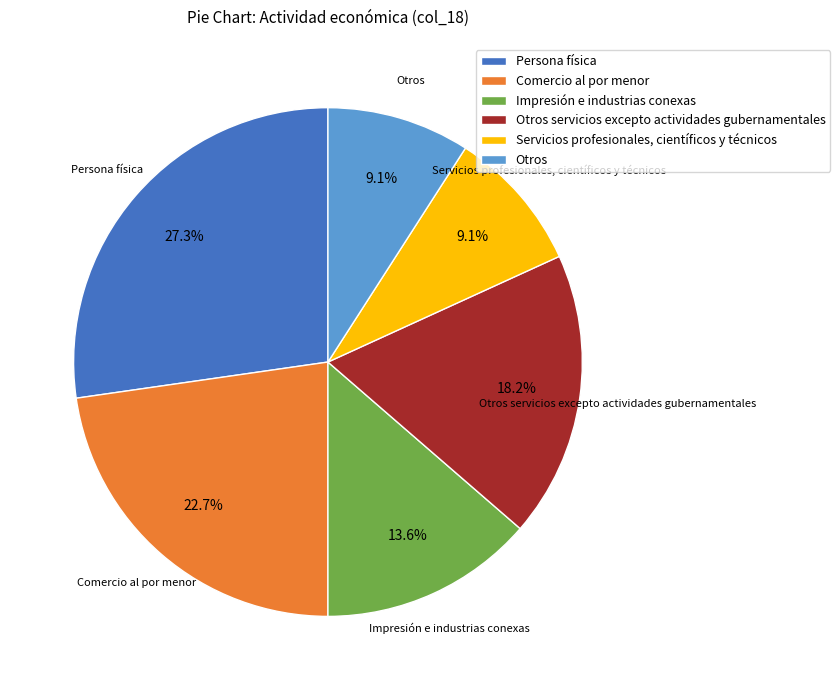

How much of the chart is everything except Otros servicios excepto actividades gubernamentales?

81.8%